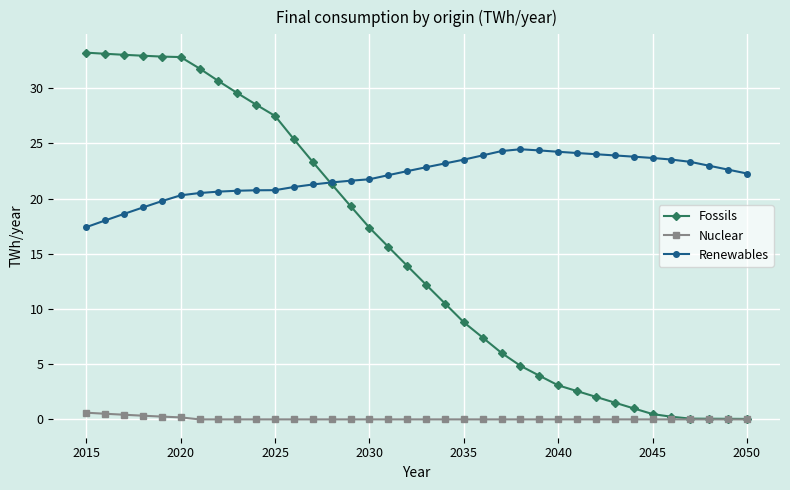

List the series in order of their peak value, lowest first.

Nuclear, Renewables, Fossils